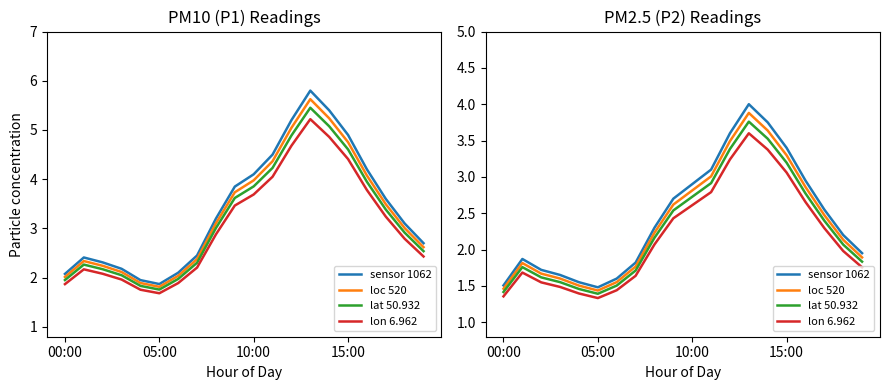

The lat 50.932 series shows 2.3 at 05:00. True or false?

False